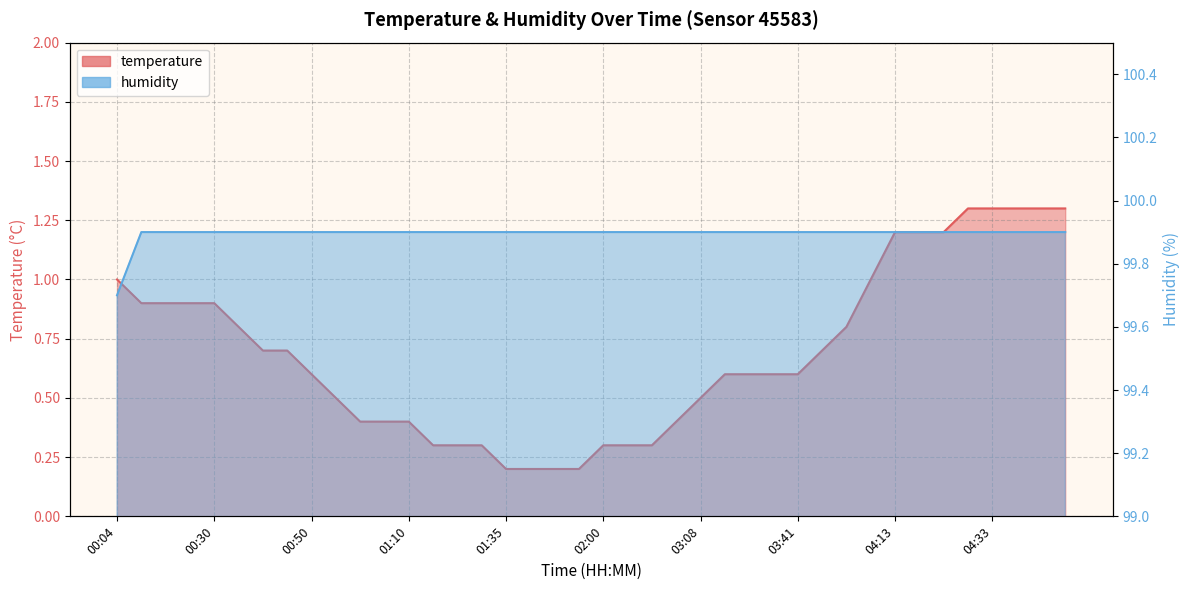

What is the maximum value for temperature?

1.3